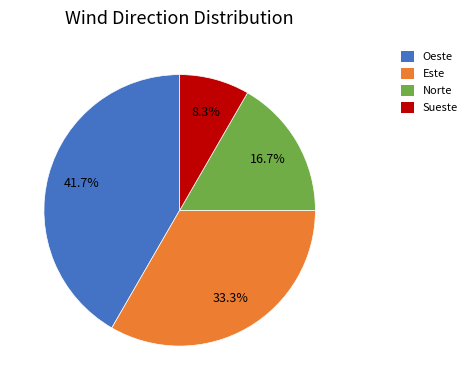

Count the number of slices in the pie.

4